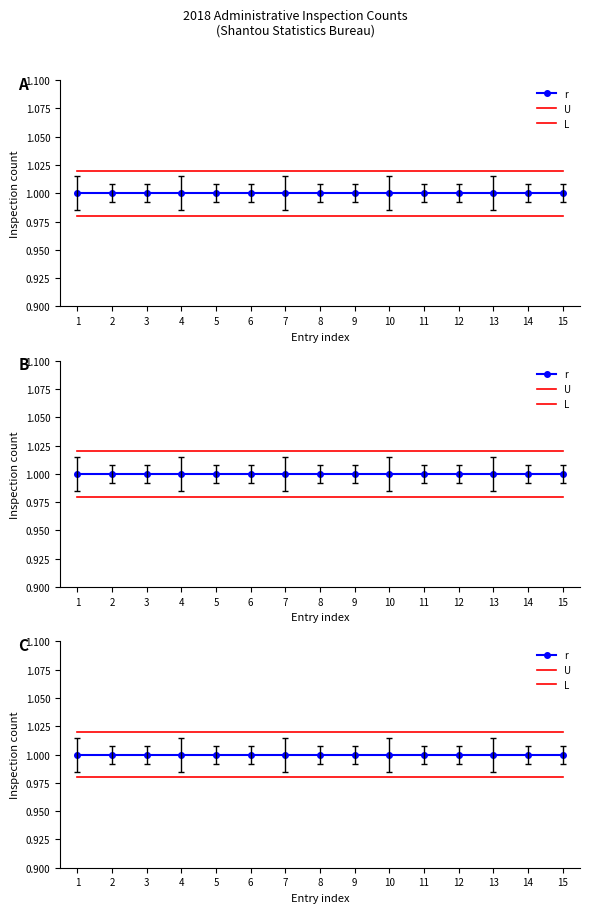

What is the sum of the U values at 7 and 1?

2.0